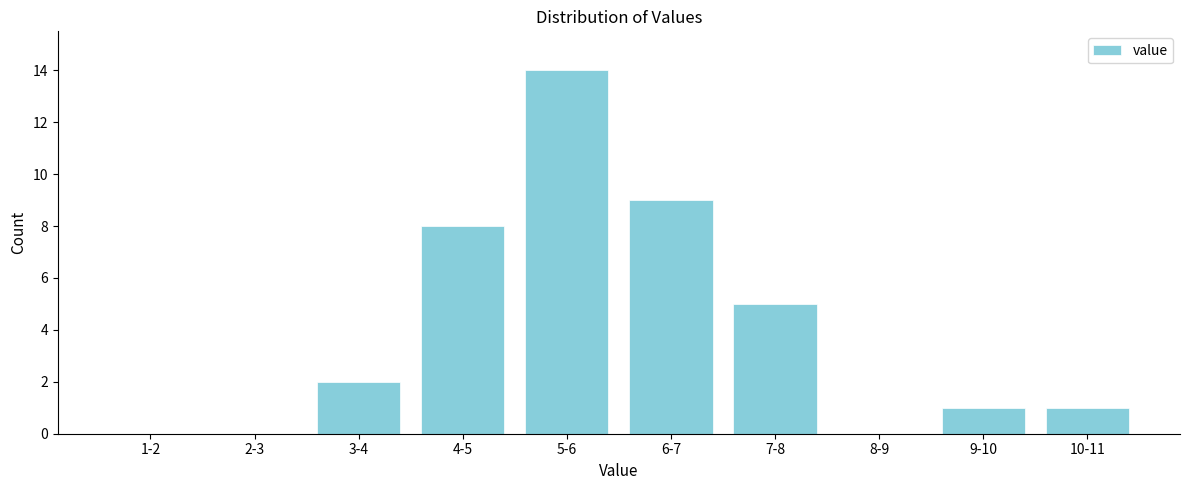

Reading left to right, transcribe all the data shown in this chart.

1-2=0	2-3=0	3-4=2	4-5=8	5-6=14	6-7=9	7-8=5	8-9=0	9-10=1	10-11=1